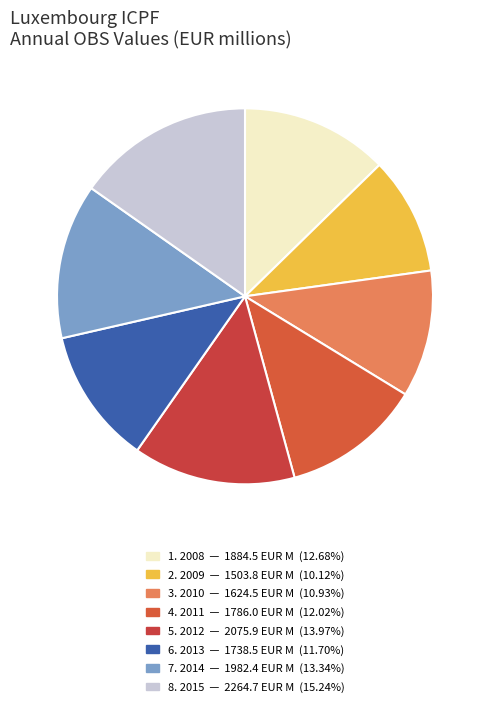

Count the number of slices in the pie.

8